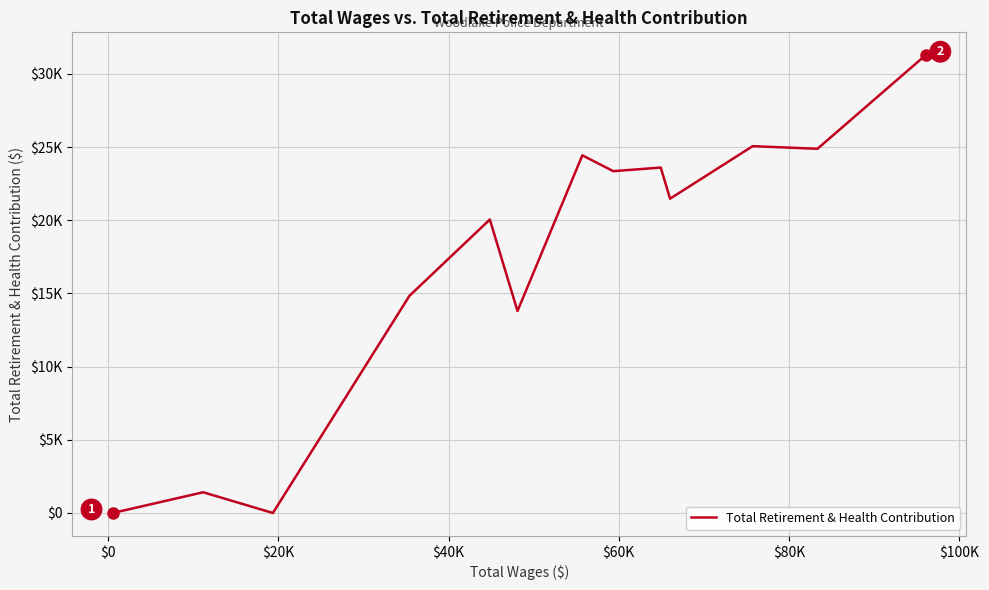

How many data points are less than 21471?

6